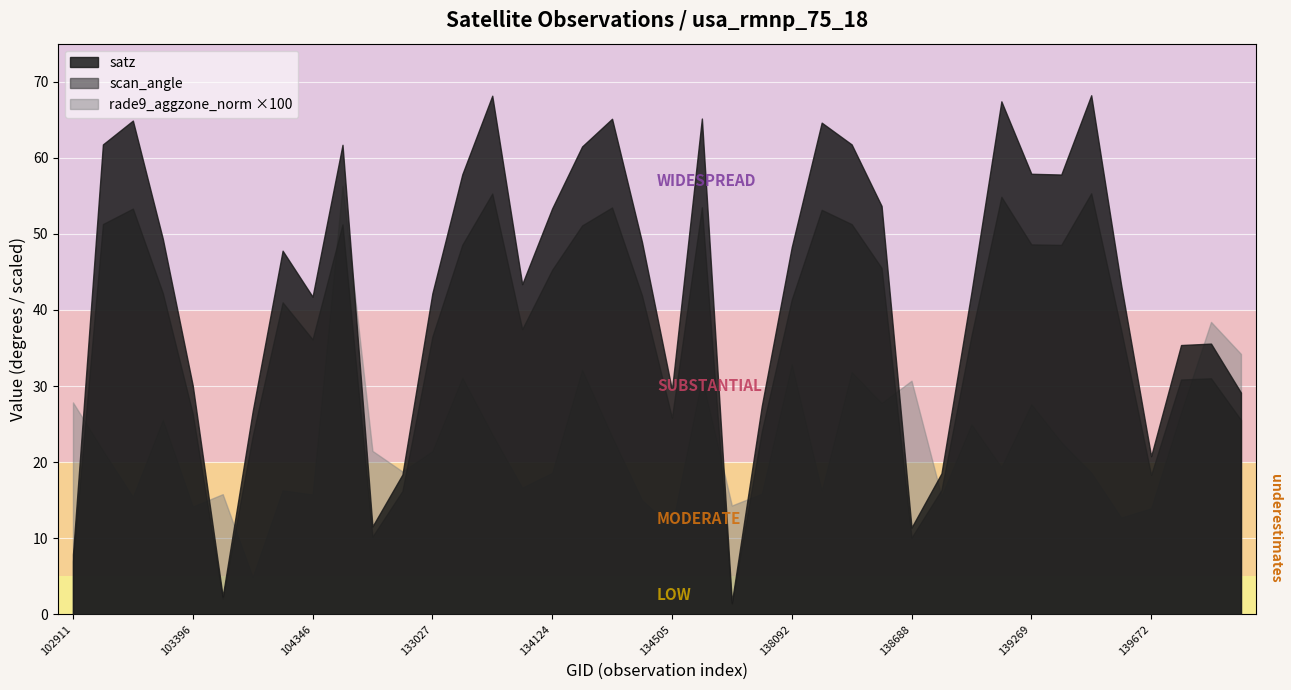

Which series changed the most between 134124 and 139475?

satz